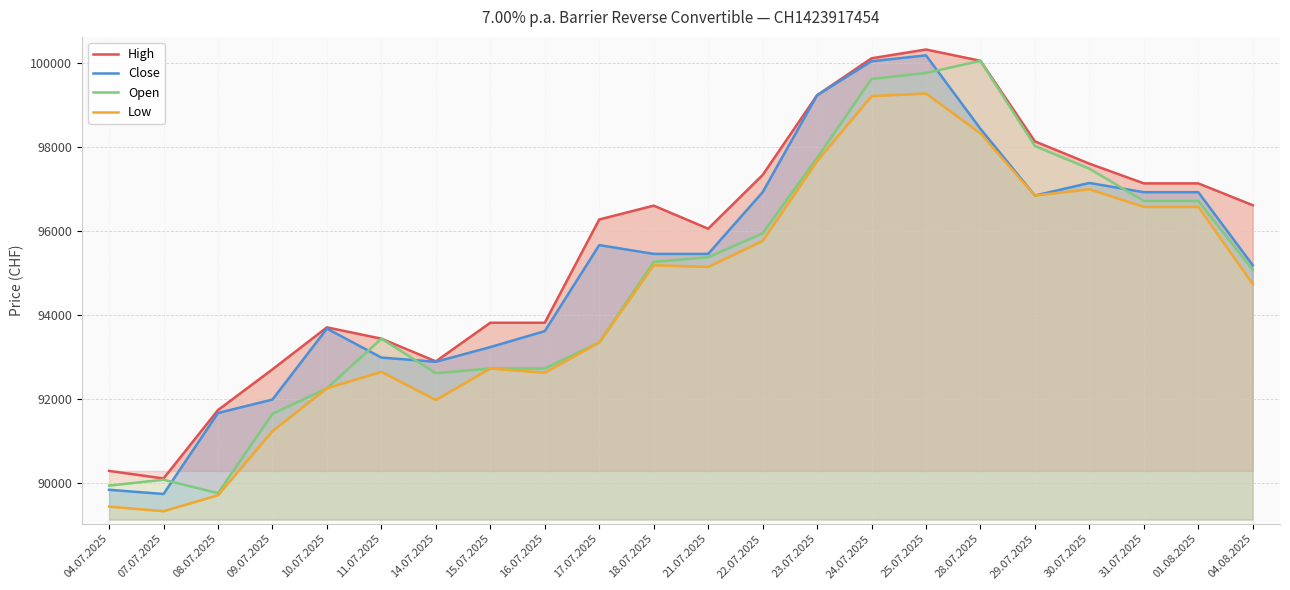

What is the label of the 9th point from the left?

16.07.2025